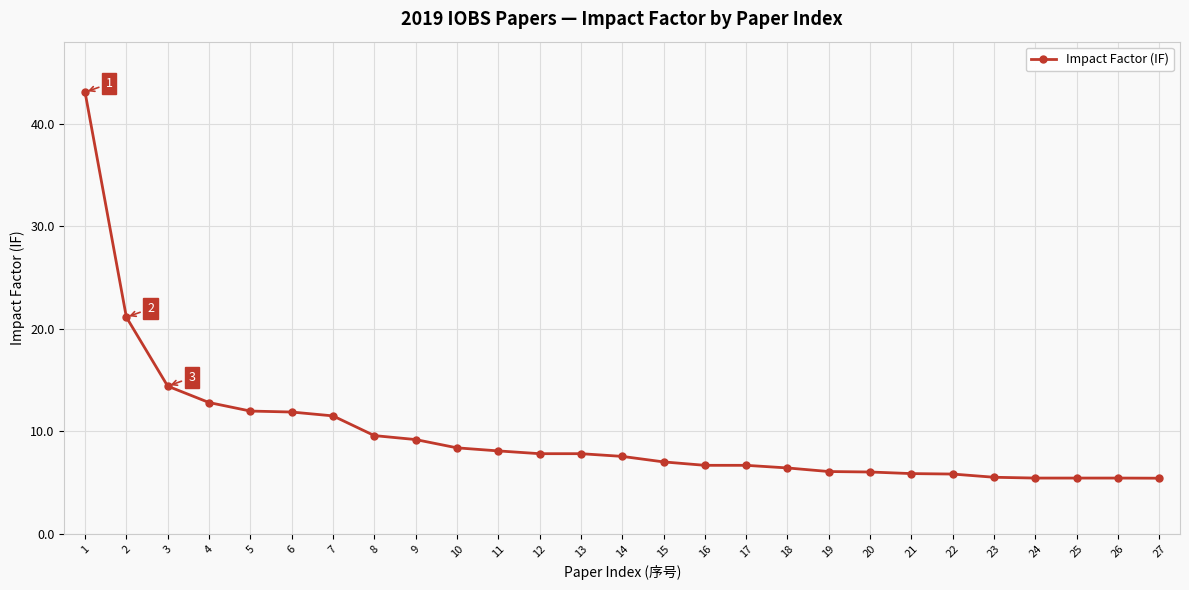

The value at 22 is 5.8. True or false?

True